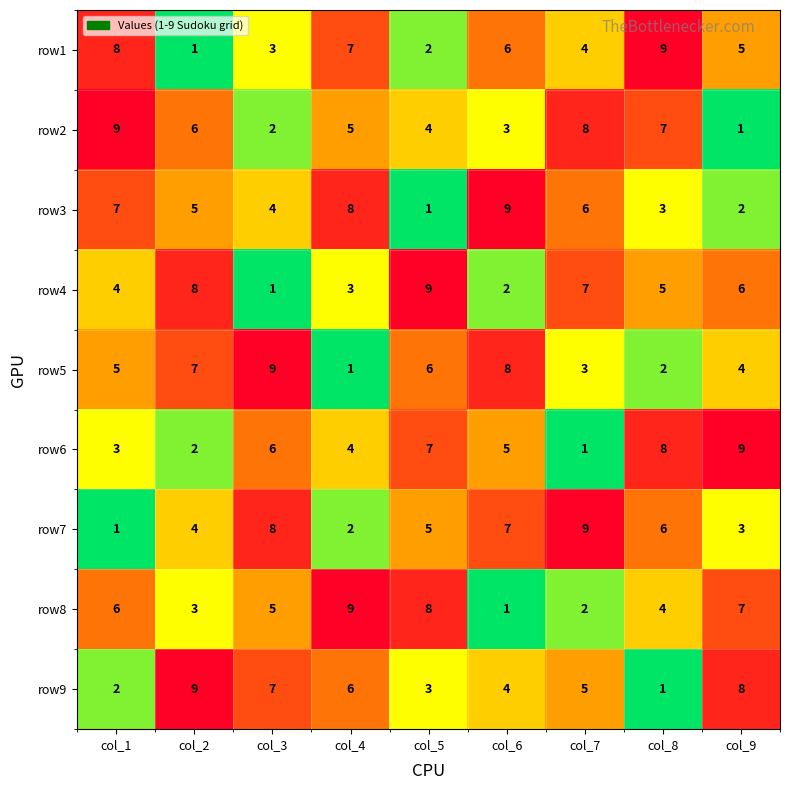

What is the total value across all series at col_2?

45